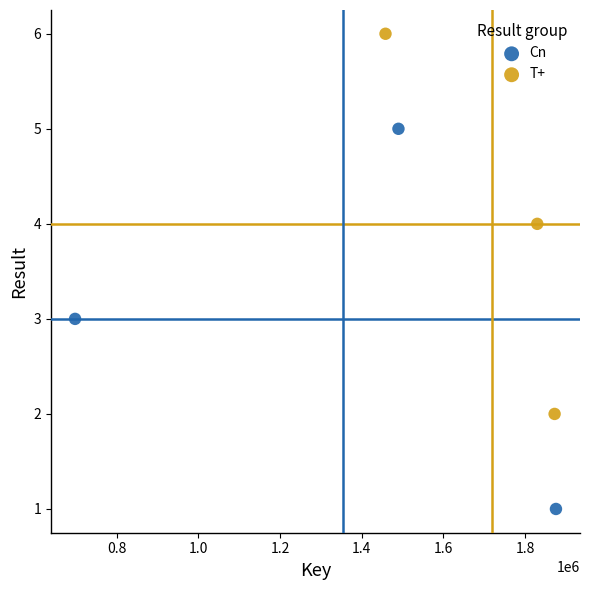

Which series reaches the maximum Y coordinate?

T+